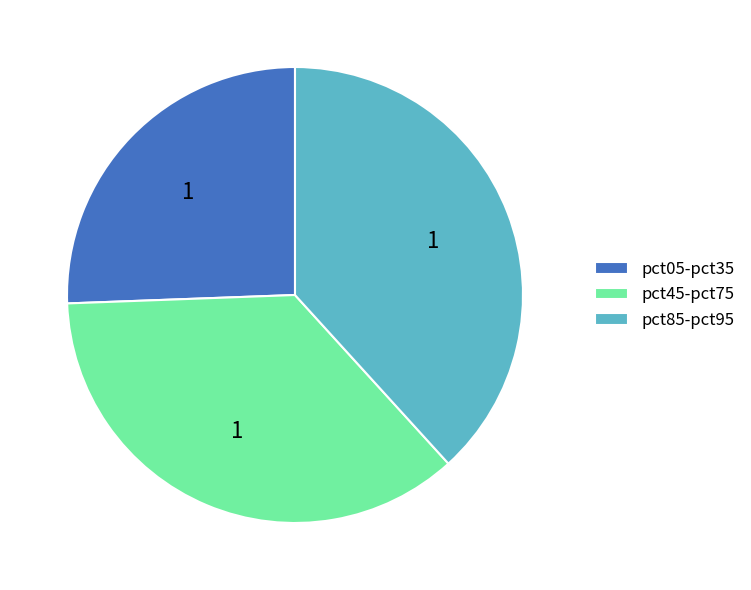

Is the sum of pct05-pct35 and pct85-pct95 greater than half?

Yes